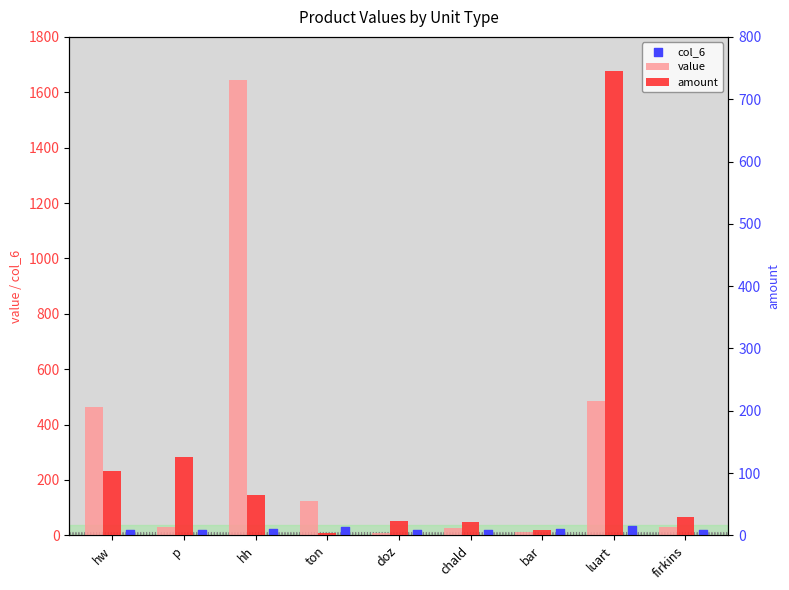

Which series contains the highest Y value?

value